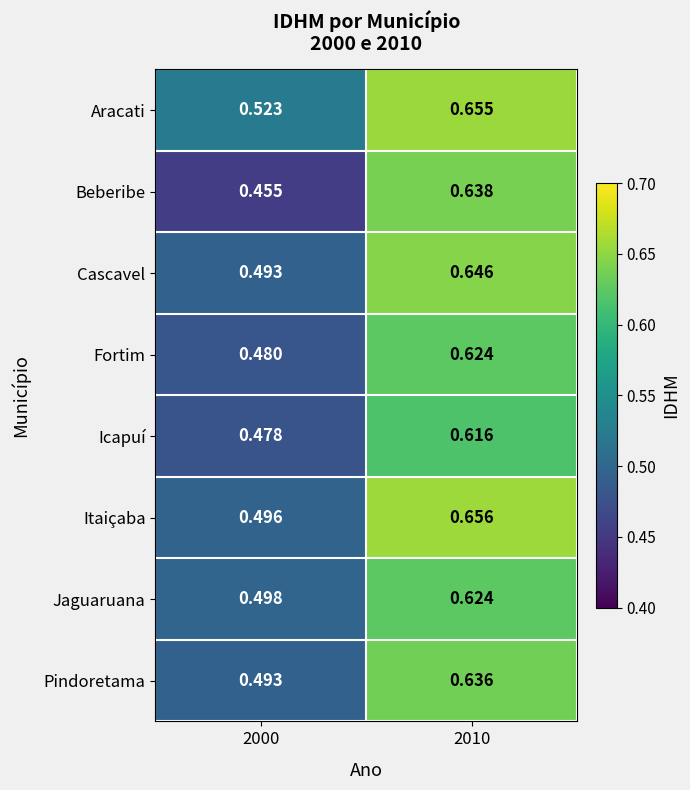

Which series changed the most between 2000 and 2010?

Beberibe